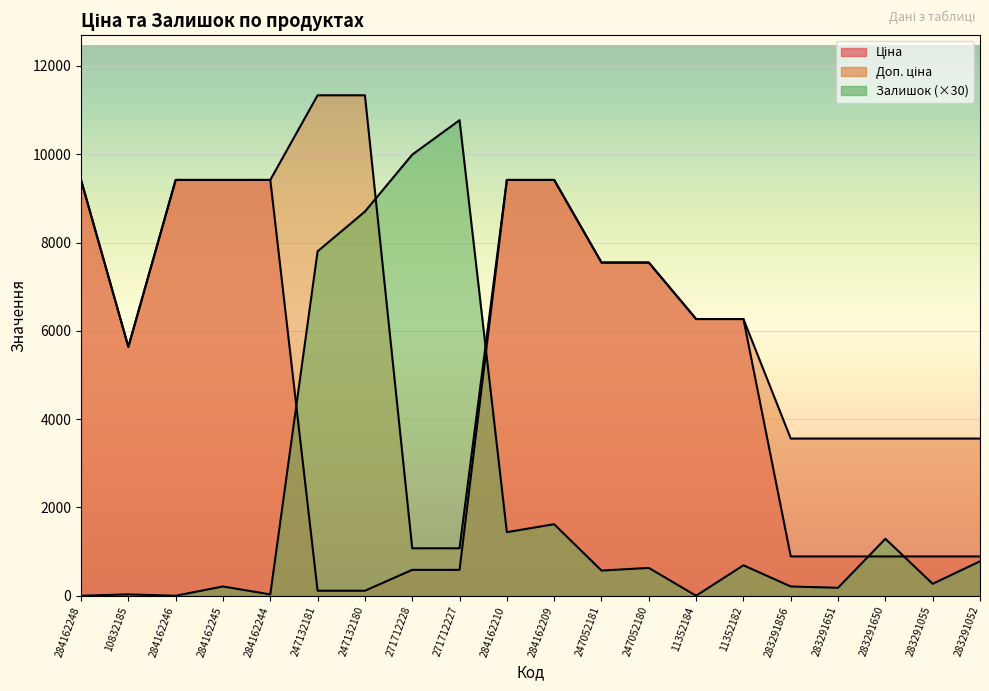

How many lines are shown in the chart?

3